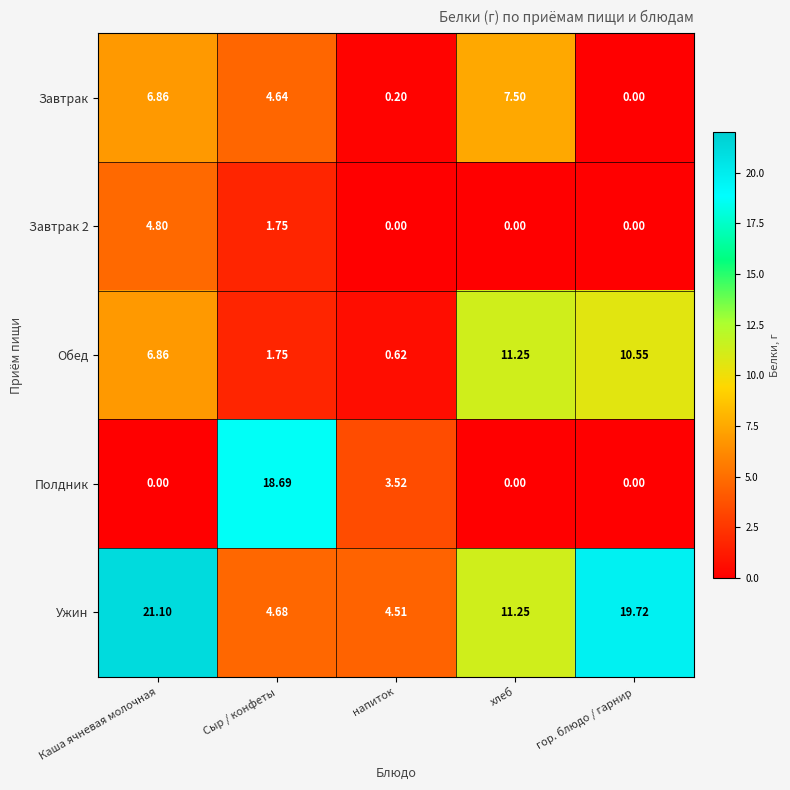

How many values in the Завтрак 2 series exceed 0?

2